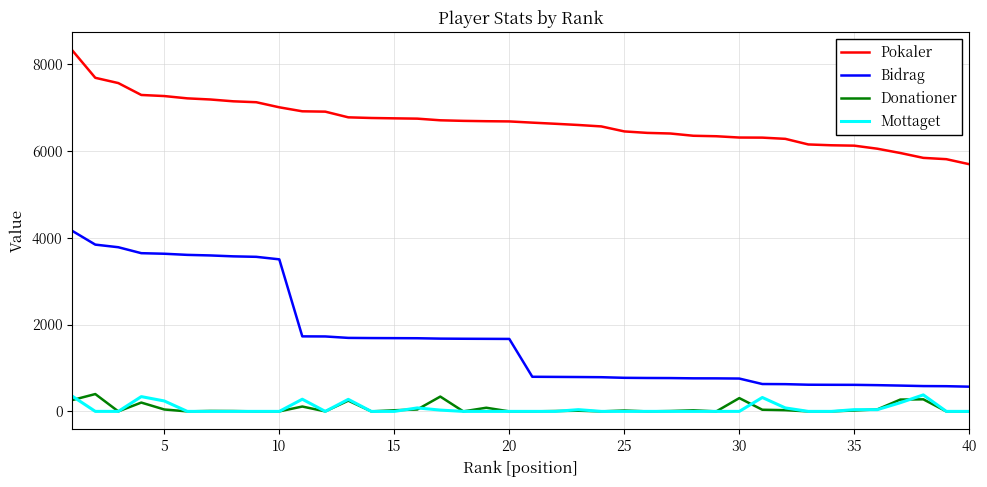

Does the chart have visible grid lines?

Yes